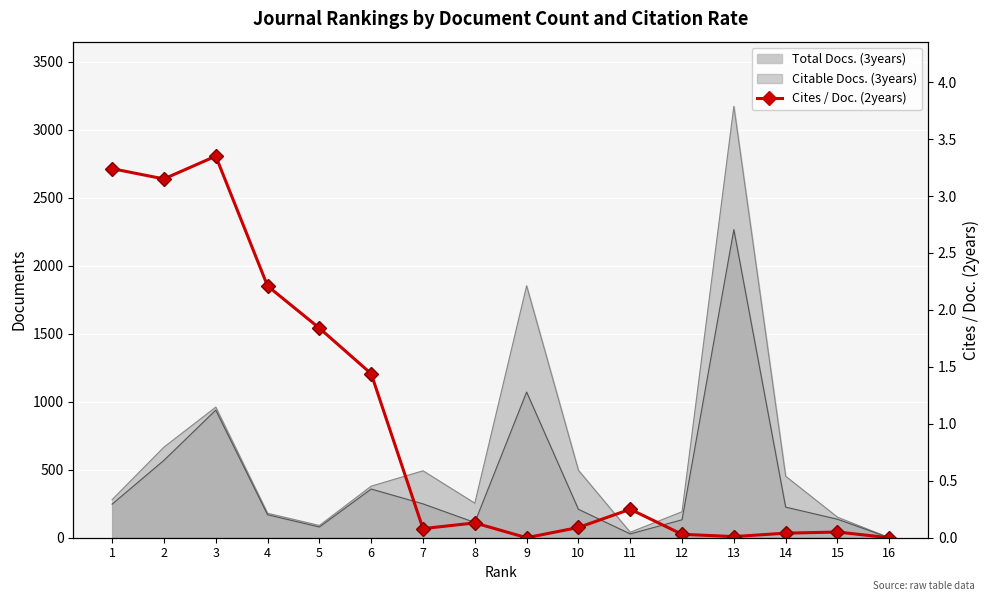

Reading left to right, list all the values displayed in this chart.

1=3.2	2=3.1	3=3.4	4=2.2	5=1.8	6=1.4	7=0.1	8=0.1	9=0.0	10=0.1	11=0.2	12=0.0	13=0.0	14=0.0	15=0.1	16=0.0